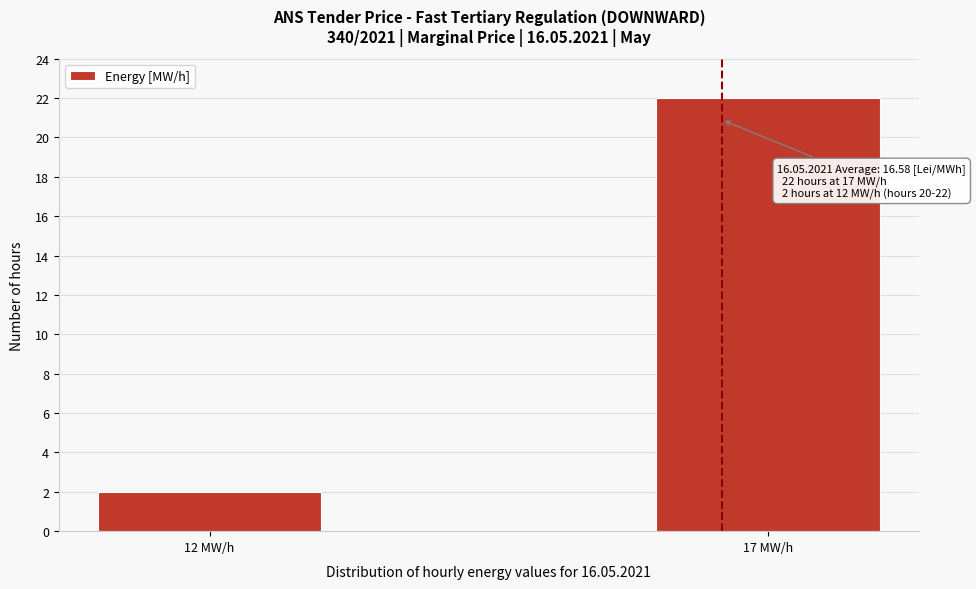

Reading left to right, extract all data points from this chart.

12 MW/h=2	17 MW/h=22